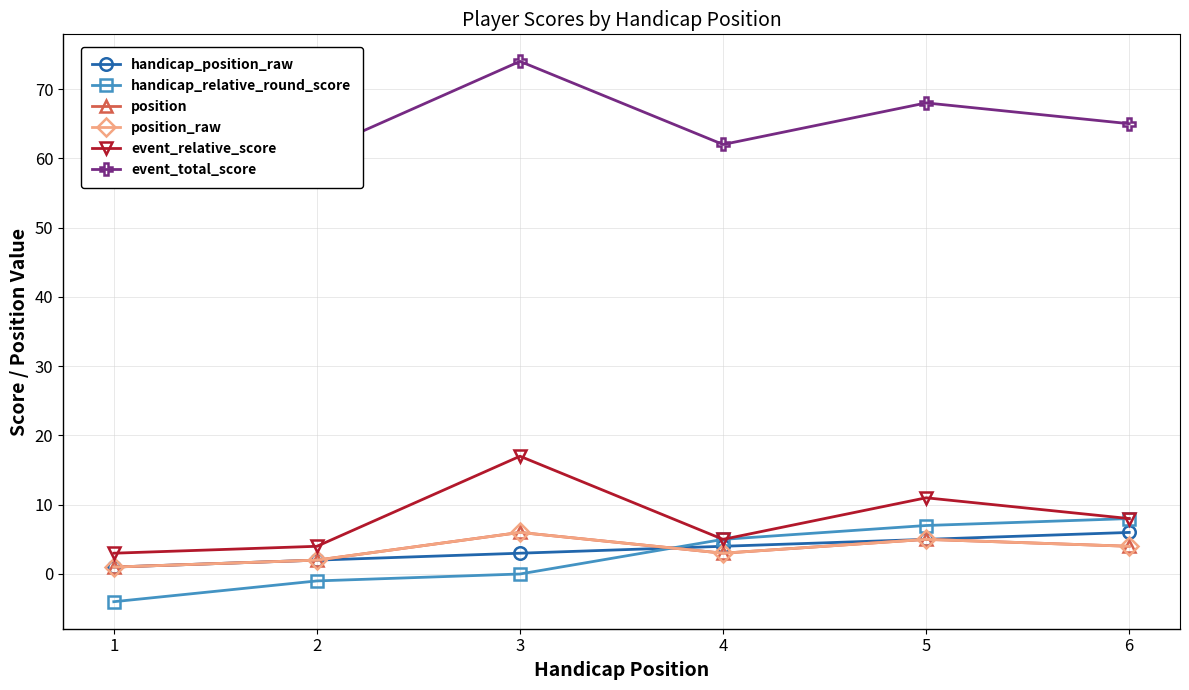

What is the minimum value shown in the chart?

-4